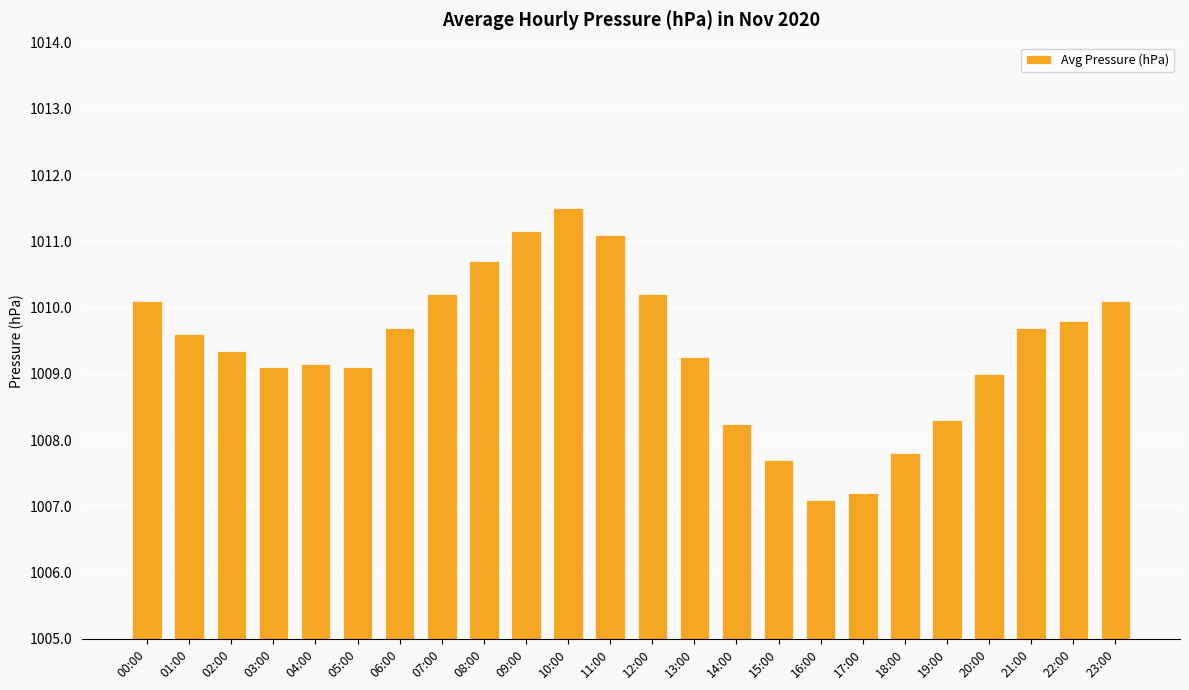

What is the maximum value shown in the chart?

1011.5